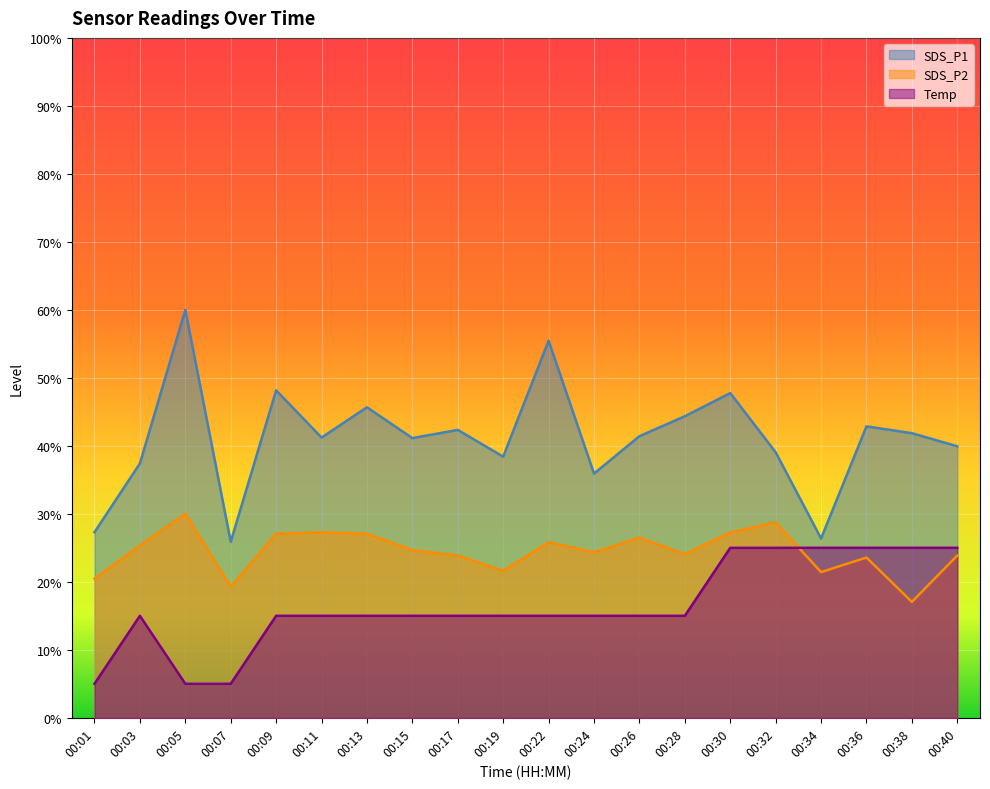

Is it true that SDS_P1 equals 24.9 at 00:32?

False